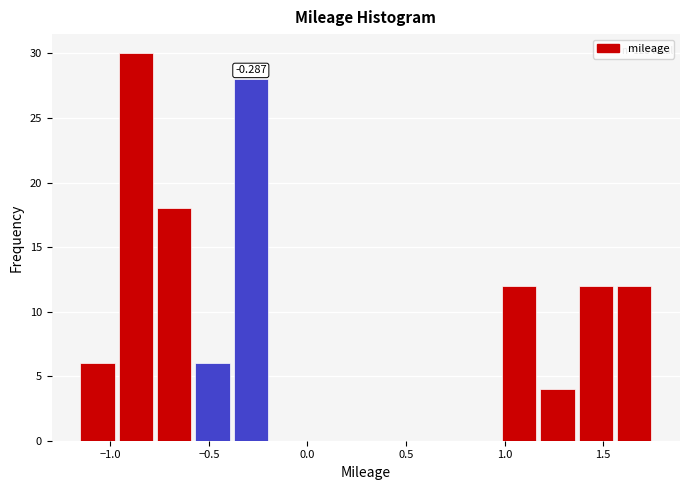

Read against the x-axis, roughly where is the centre of the tallest bar?

-0.85